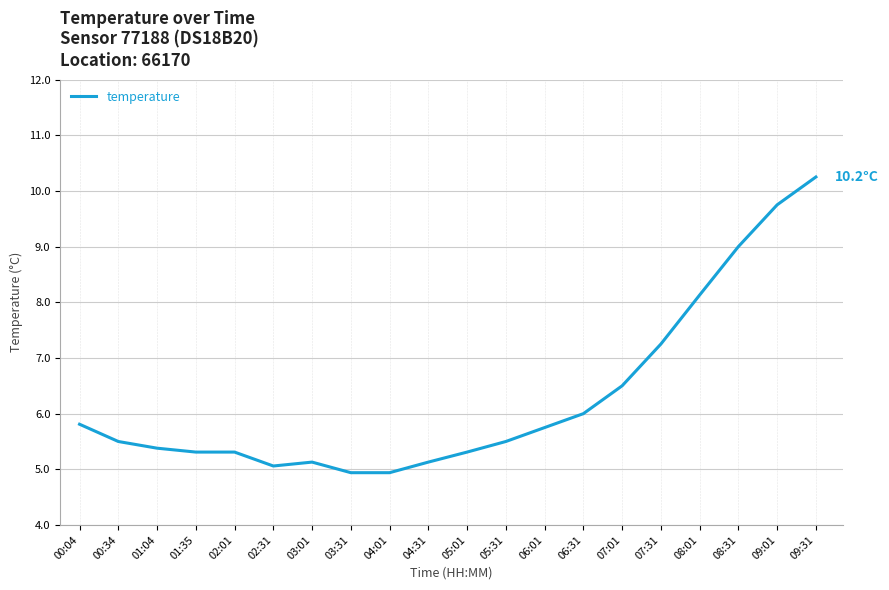

How many values exceed 5?

18